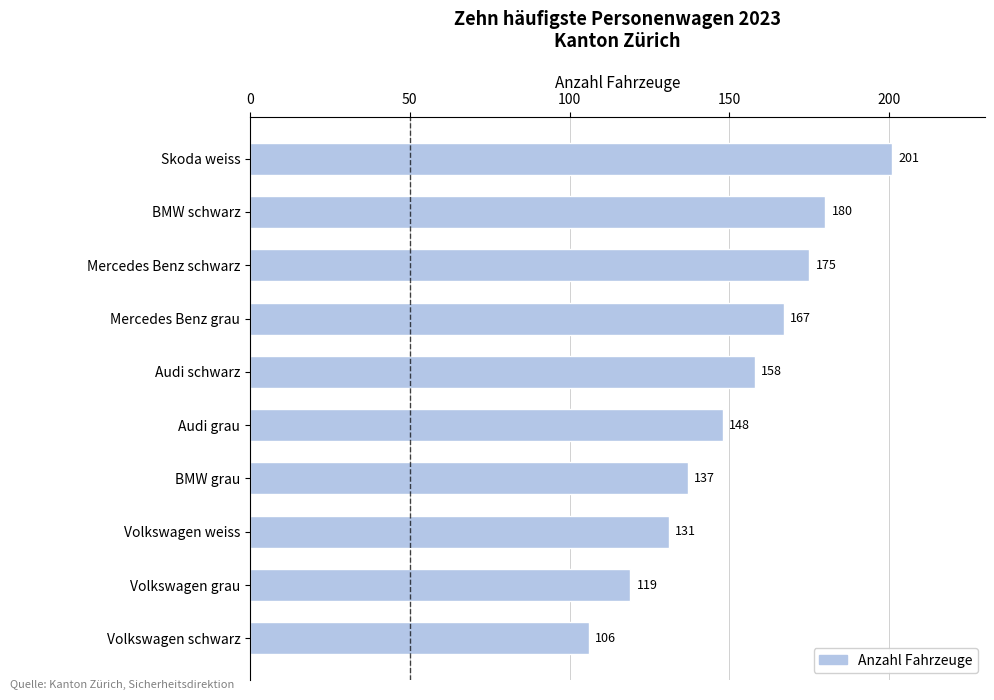

What position from the top is Audi schwarz?

5